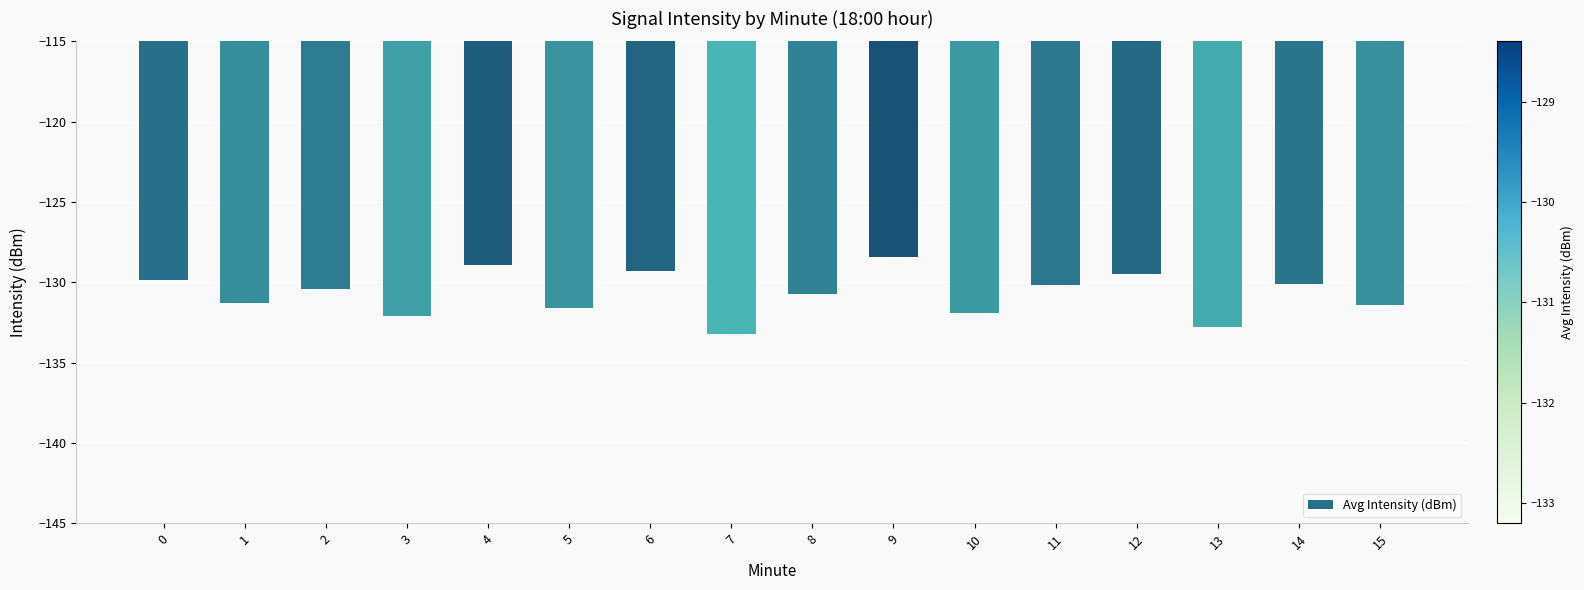

Is it true that the value at 13 is -132.8?

True